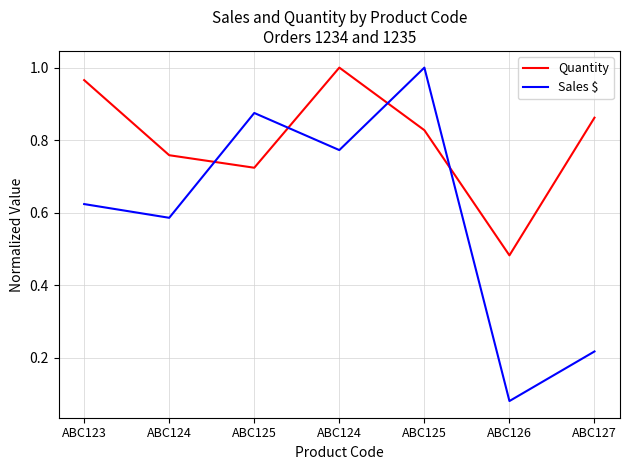

What is the total value across all series at ABC125?

1.6